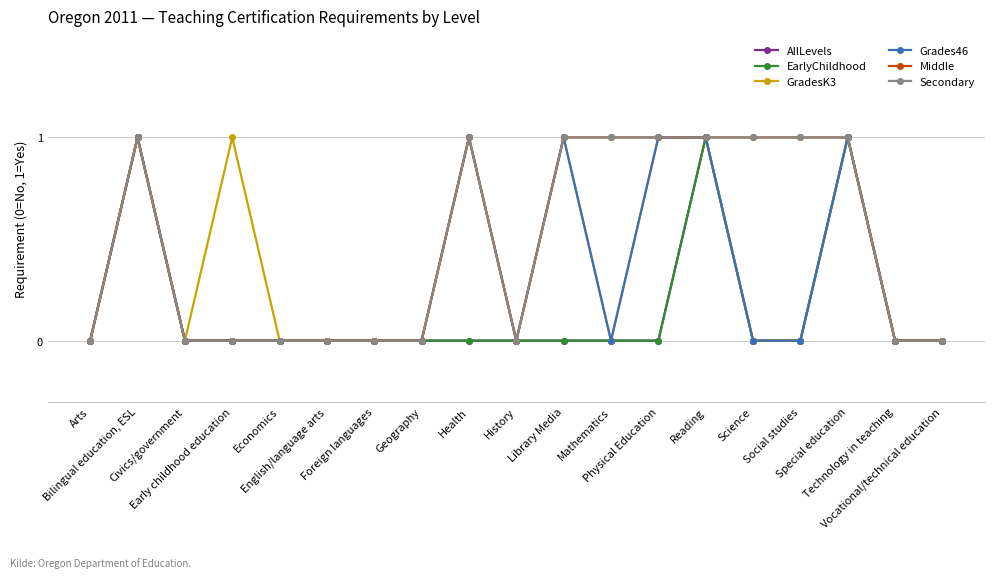

List the labels in order of Middle value, smallest first.

Arts, Civics/government, Early childhood education, Economics, English/language arts, Foreign languages, Geography, History, Technology in teaching, Vocational/technical education, Bilingual education, ESL, Health, Library Media, Mathematics, Physical Education, Reading, Science, Social studies, Special education